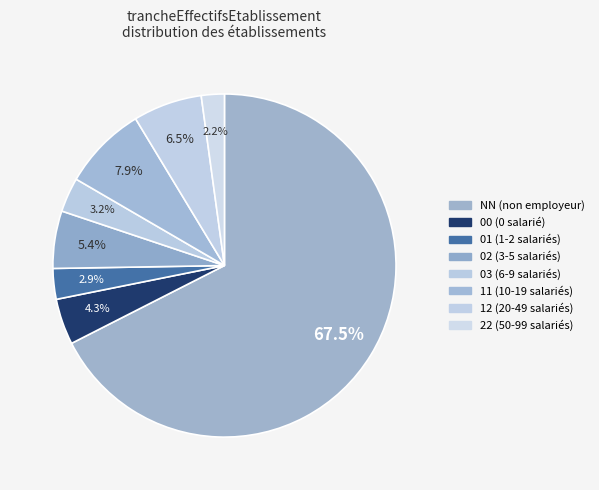

True or false: 11 accounts for 1% of the total.

False